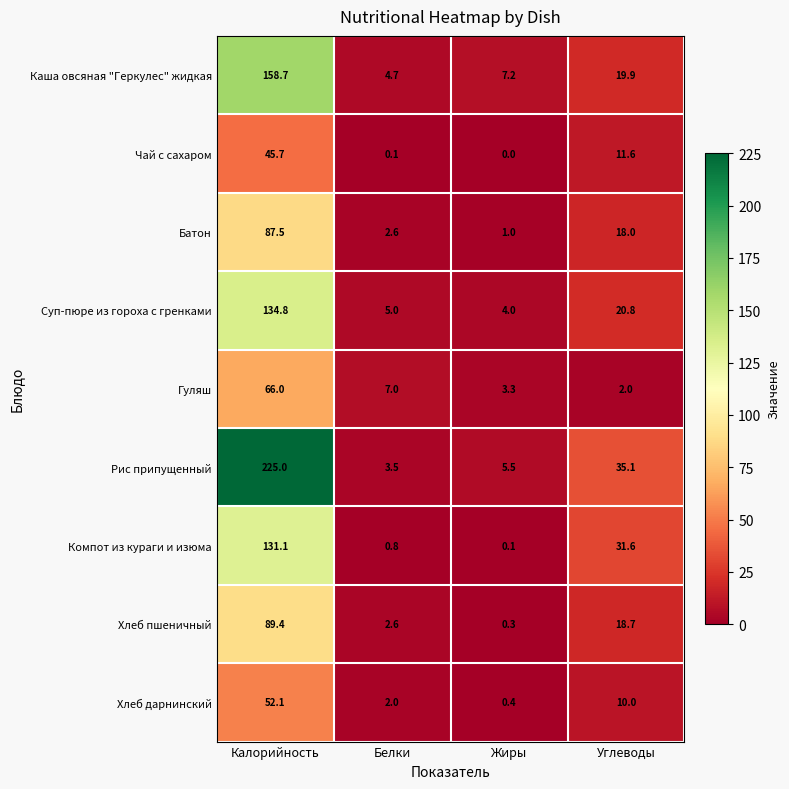

Is it true that Рис припущенный equals 9.6 at Жиры?

False